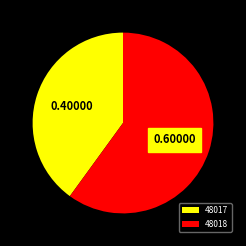

Which slice is the smallest?

48017